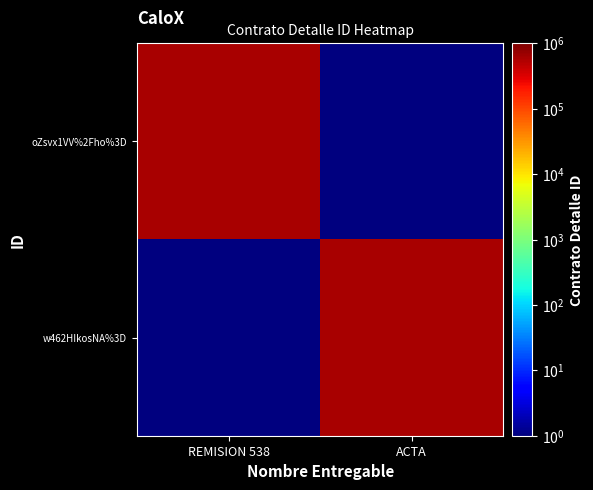

What is the spread (max minus min) of values at REMISION 538?

612764.9